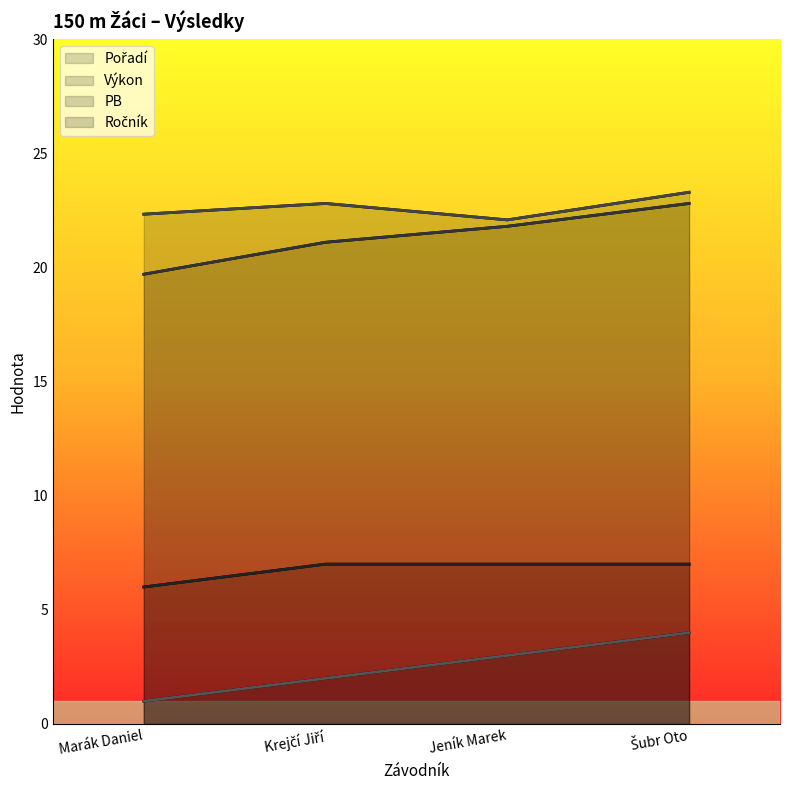

True or false: Pořadí has more than 2 points higher than both neighbors.

False